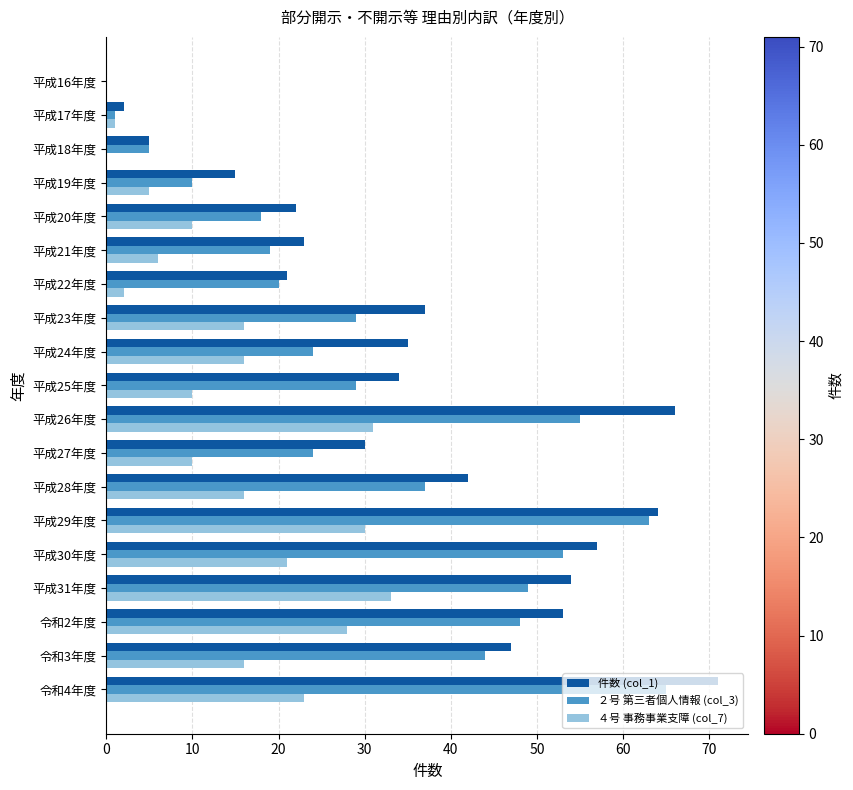

Between 平成23年度 and 平成27年度, which series saw the biggest shift?

件数 (col_1)